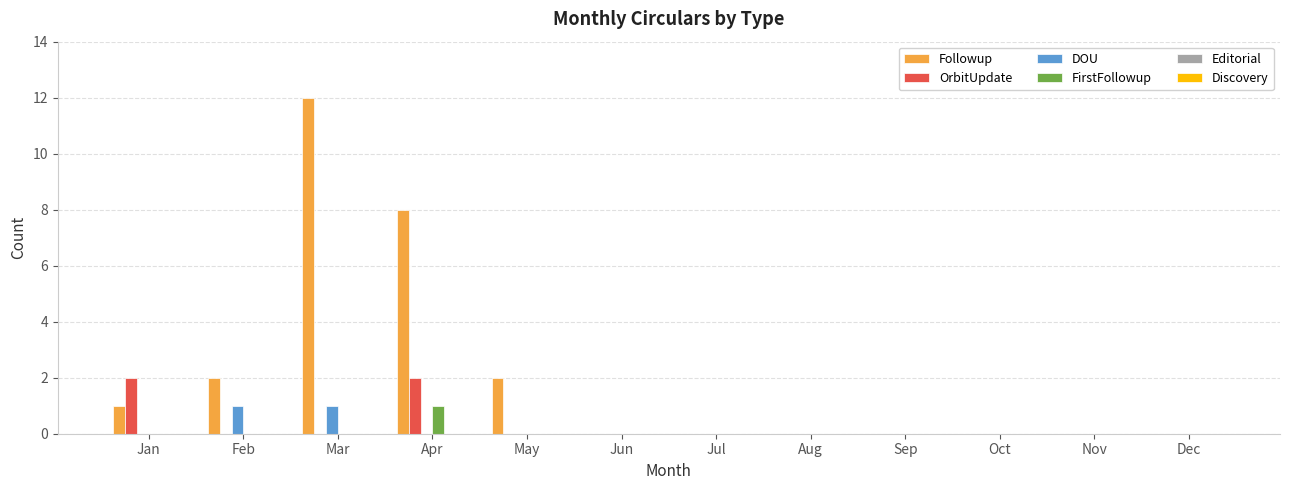

The value of Followup at Apr is 8. True or false?

True